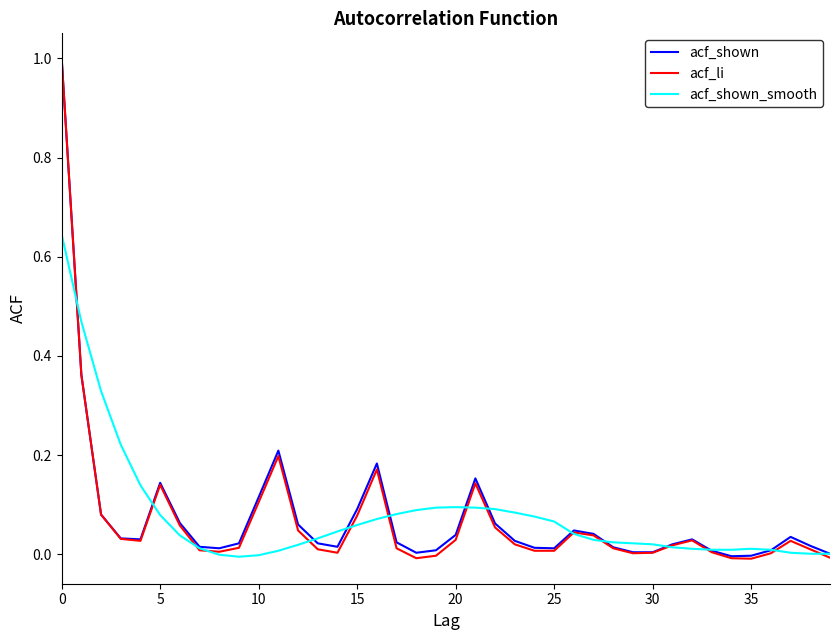

Which series has the largest range (max minus min)?

acf_li